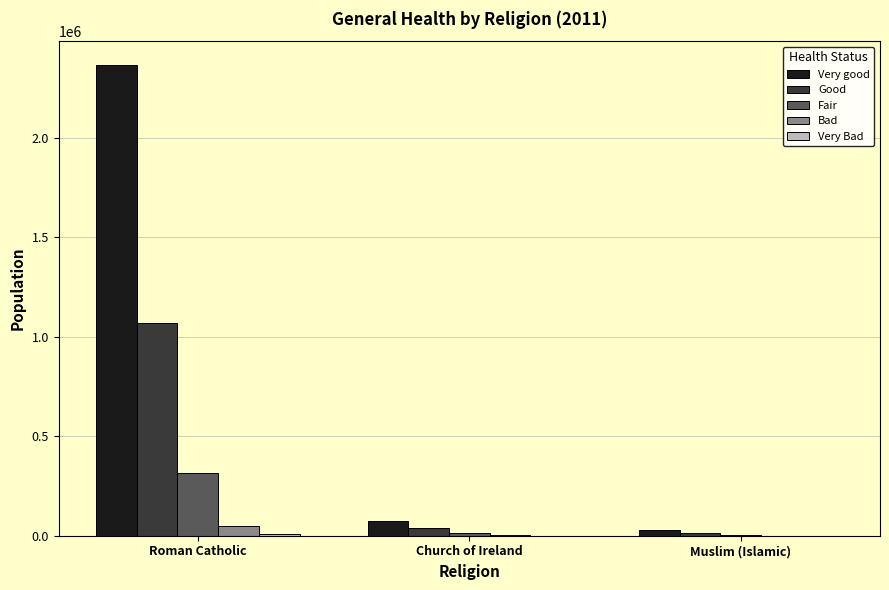

At which category does the chart reach its peak across all series?

Roman Catholic